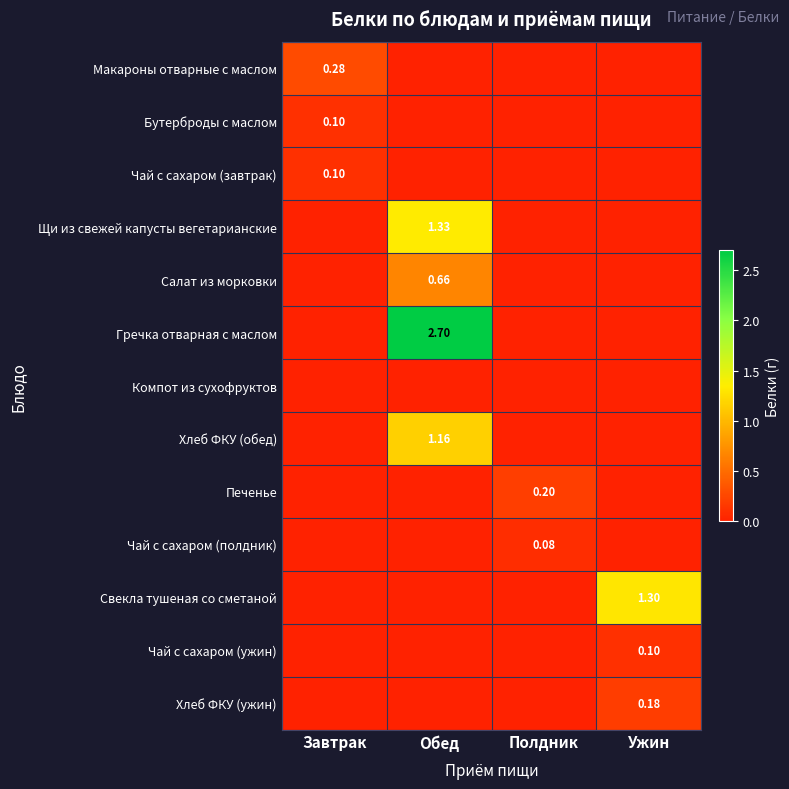

Is the value of Гречка отварная с маслом at Обед greater than the value of Щи из свежей капусты вегетарианские at Полдник?

Yes